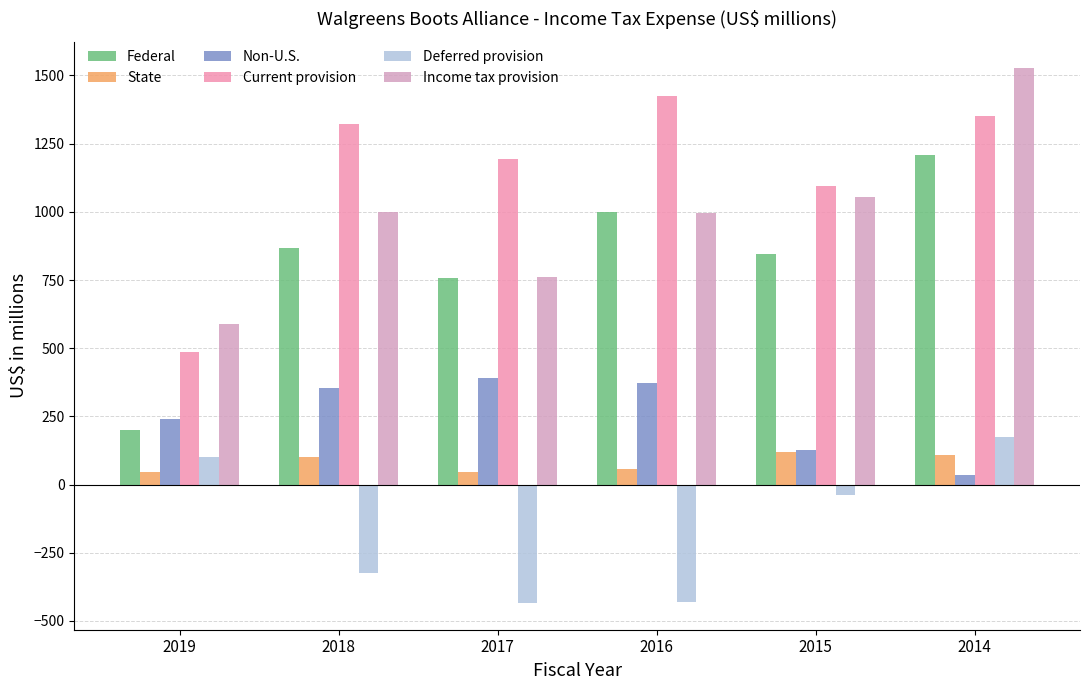

Between 2017 and 2014, which is larger?

2014